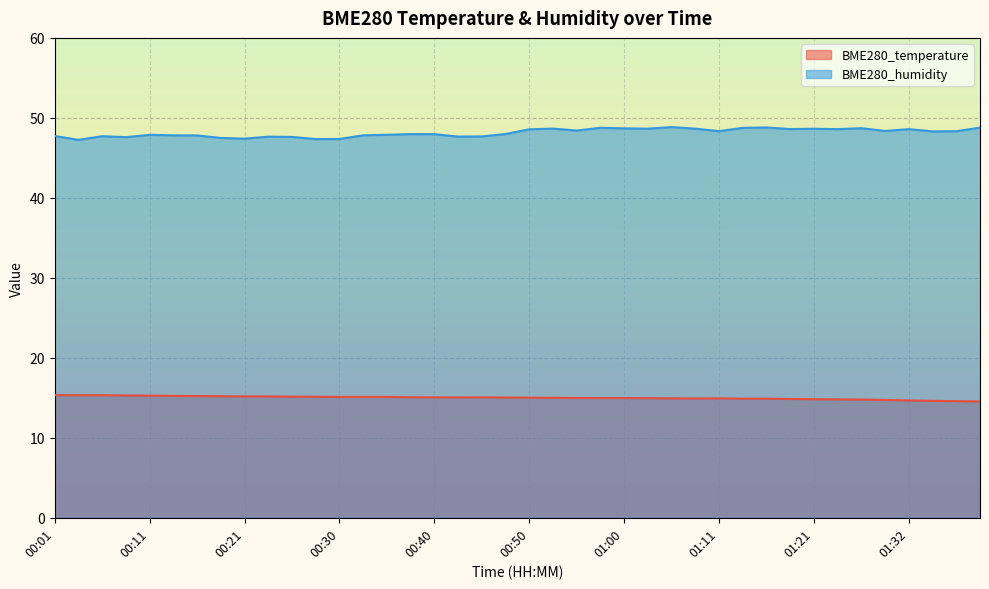

Read the BME280_temperature value at 01:16.

14.9